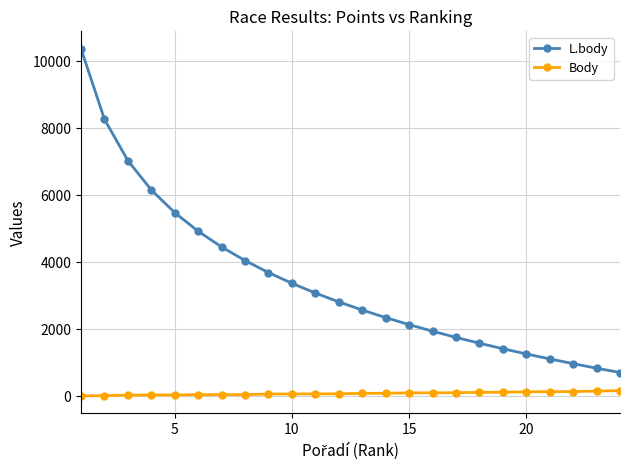

Which series has the largest total across all categories?

L.body